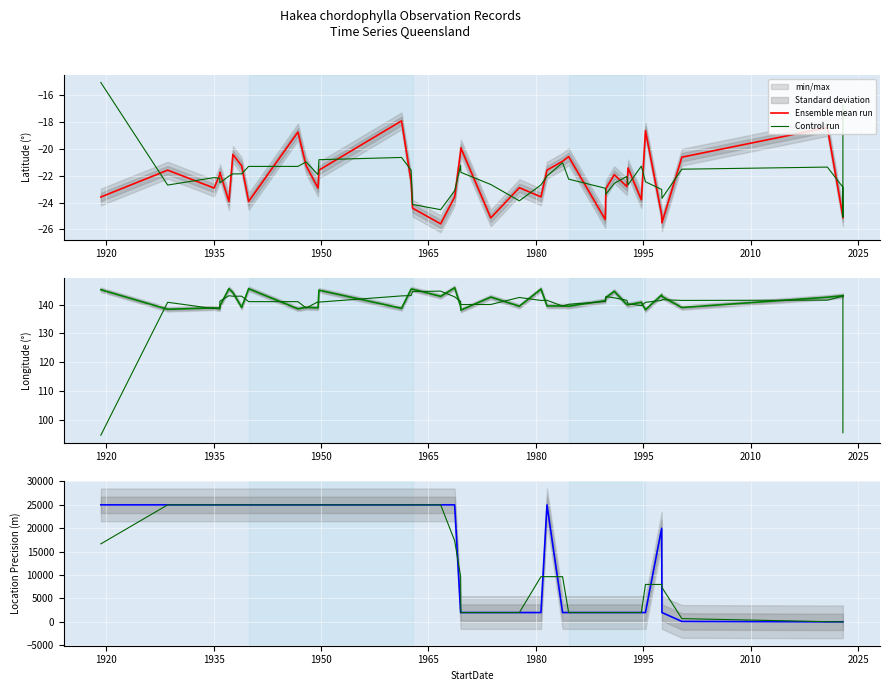

Rank the series by their maximum value, from lowest to highest.

Control run, Ensemble mean run